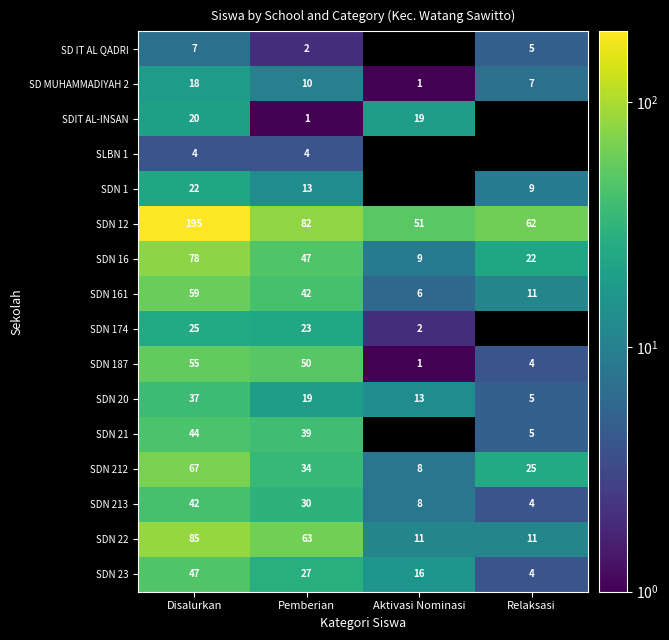

Is it true that SD IT AL QADRI equals 7 at Disalurkan?

True